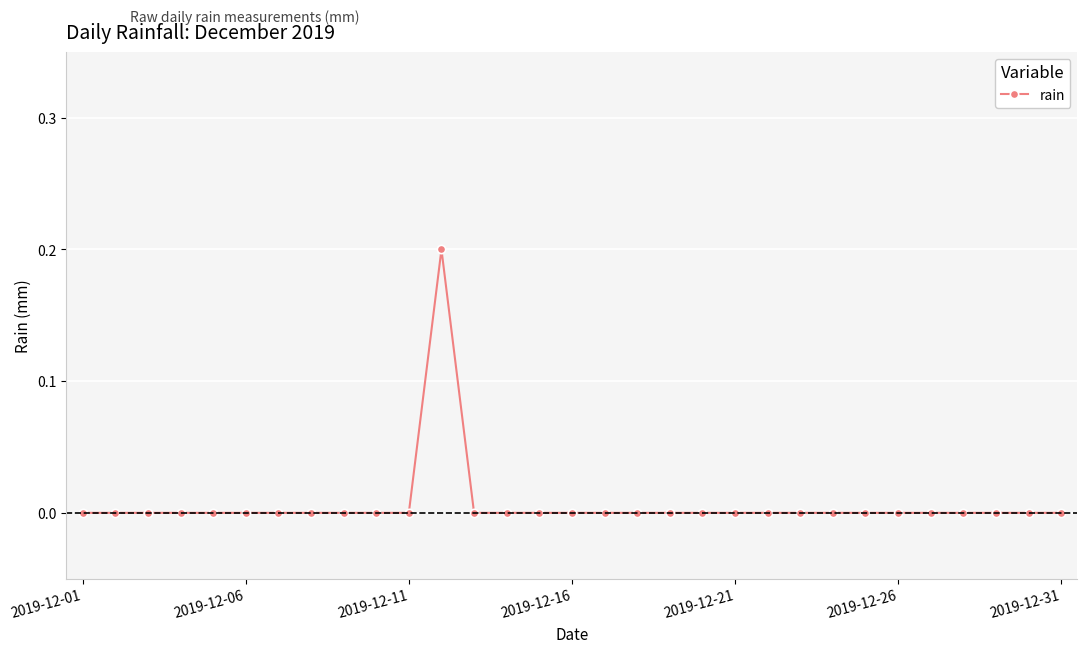

True or false: the data has more than 0 interior local peaks.

True